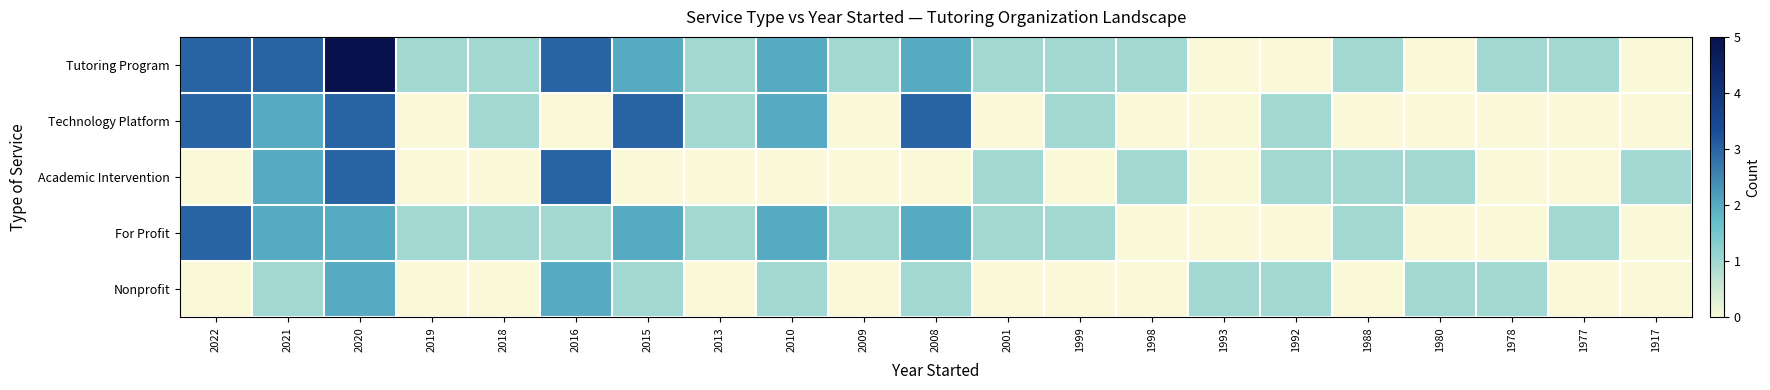

At which category does the chart reach its minimum across all series?

1993